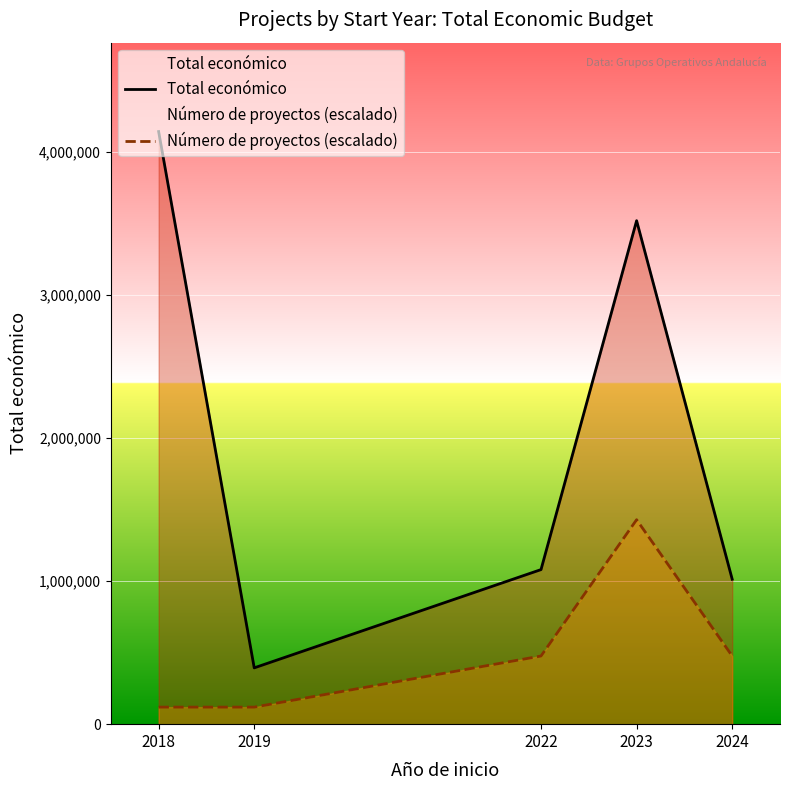

Rank the series at 2018 from highest to lowest value.

Total económico, Número de proyectos (escalado)